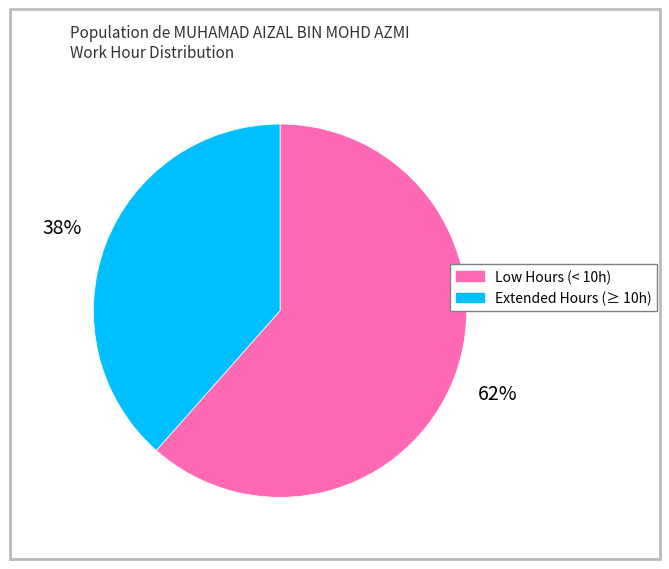

What is the ratio of the value at Extended Hours (≥ 10h) to the value at Low Hours (< 10h)?

0.6